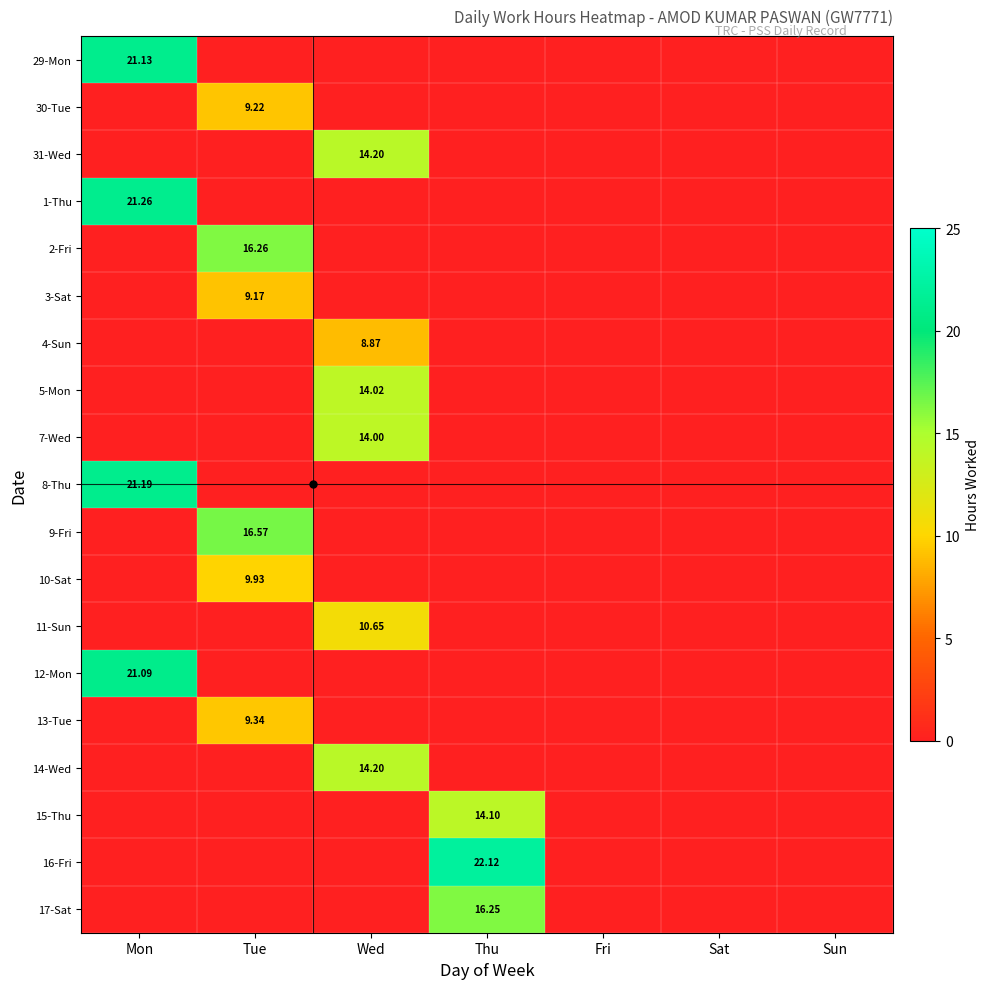

Which series changed the most between Wed and Sun?

31-Wed